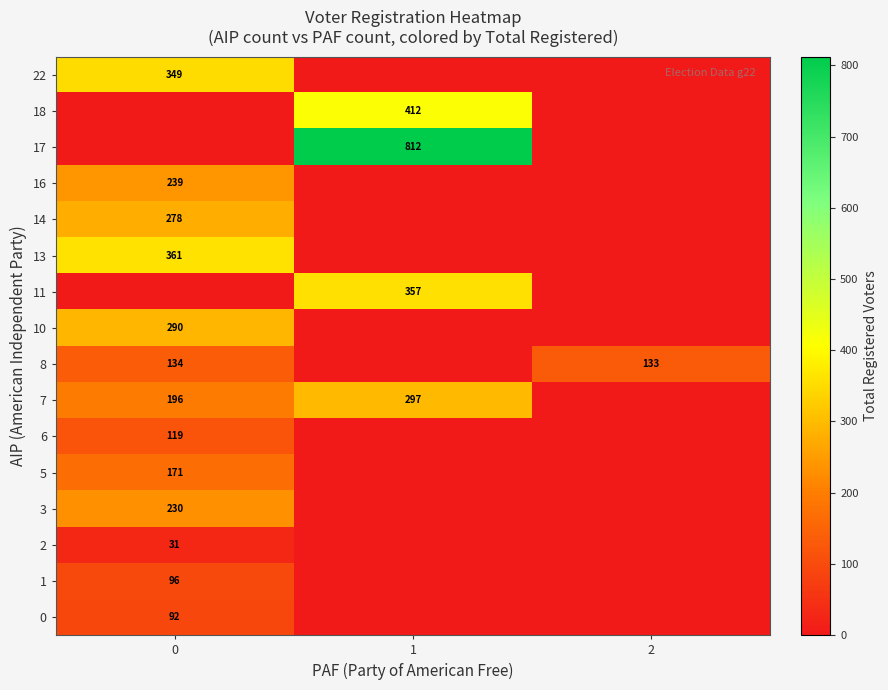

What is the difference between the highest and lowest values at 0?

361